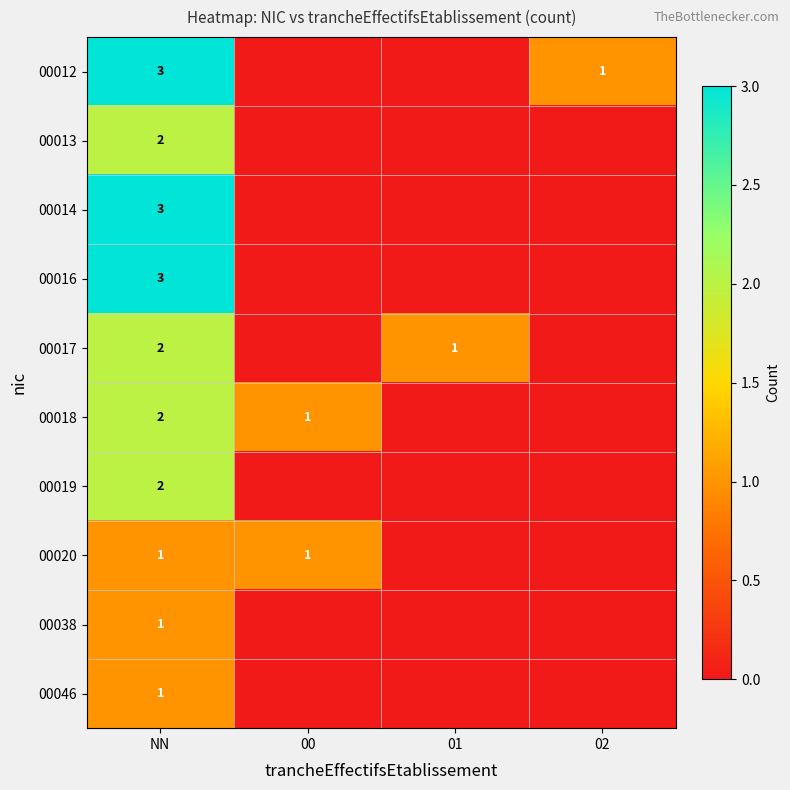

The value of 00020 at NN is 1. True or false?

True